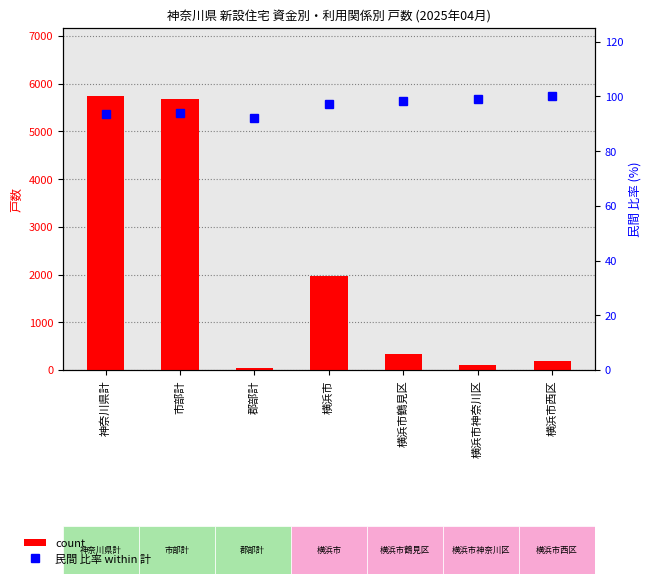

Which series changed the most between 横浜市鶴見区 and 横浜市西区?

count